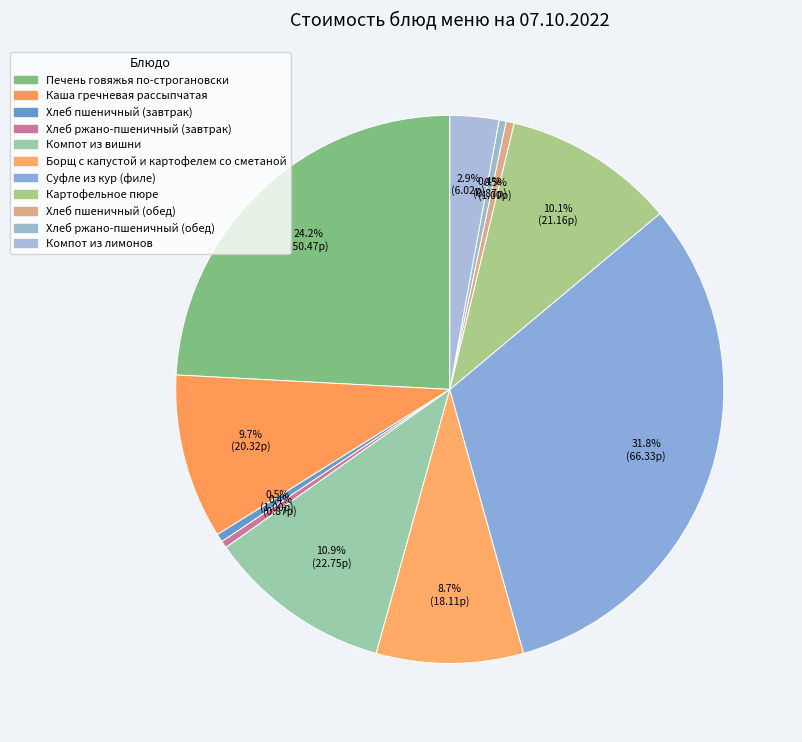

Which slice is the smallest?

Хлеб ржано-пшеничный (завтрак)